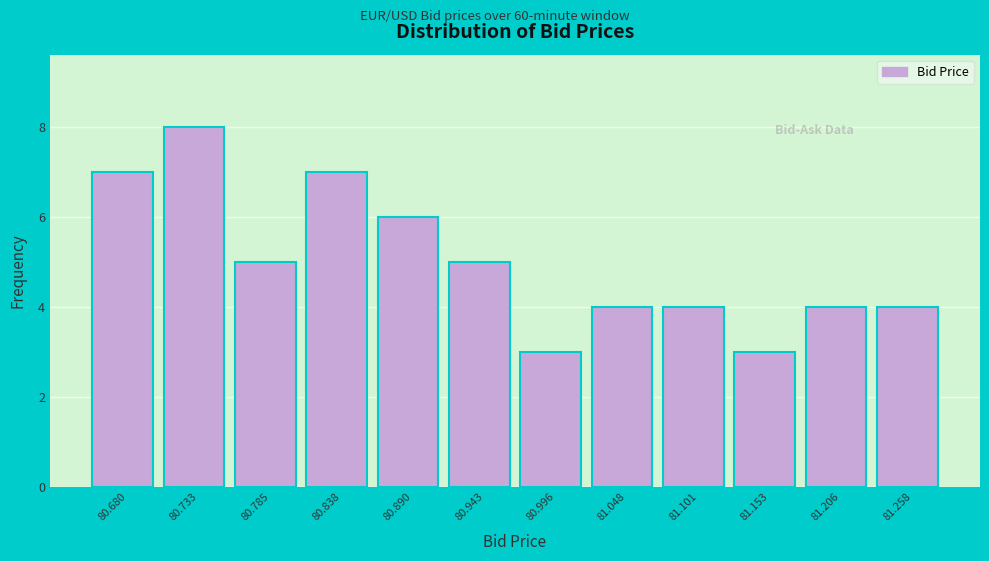

Reading left to right, what are all the values shown in this chart?

7	8	5	7	6	5	3	4	4	3	4	4